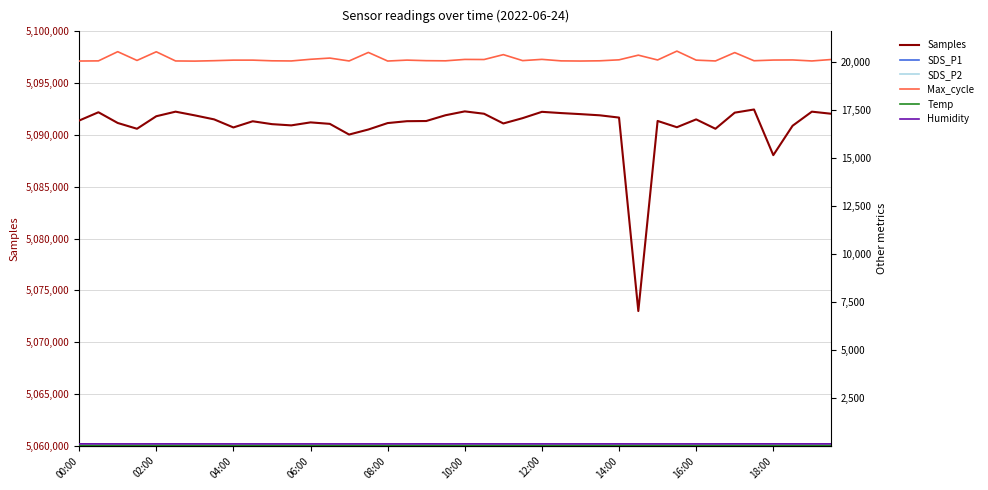

True or false: Samples has a value of 6837072.2 at 37.

False